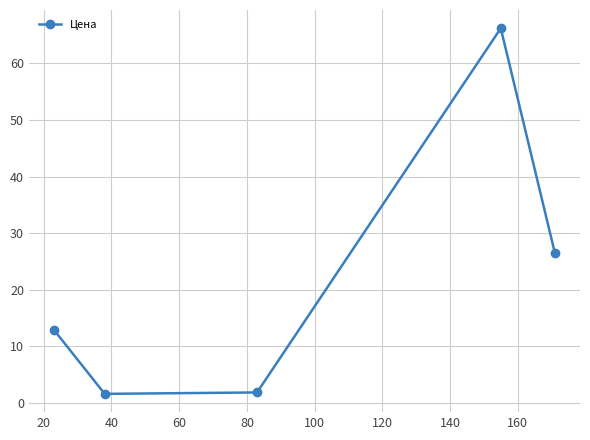

How many distinct data groups are displayed?

1